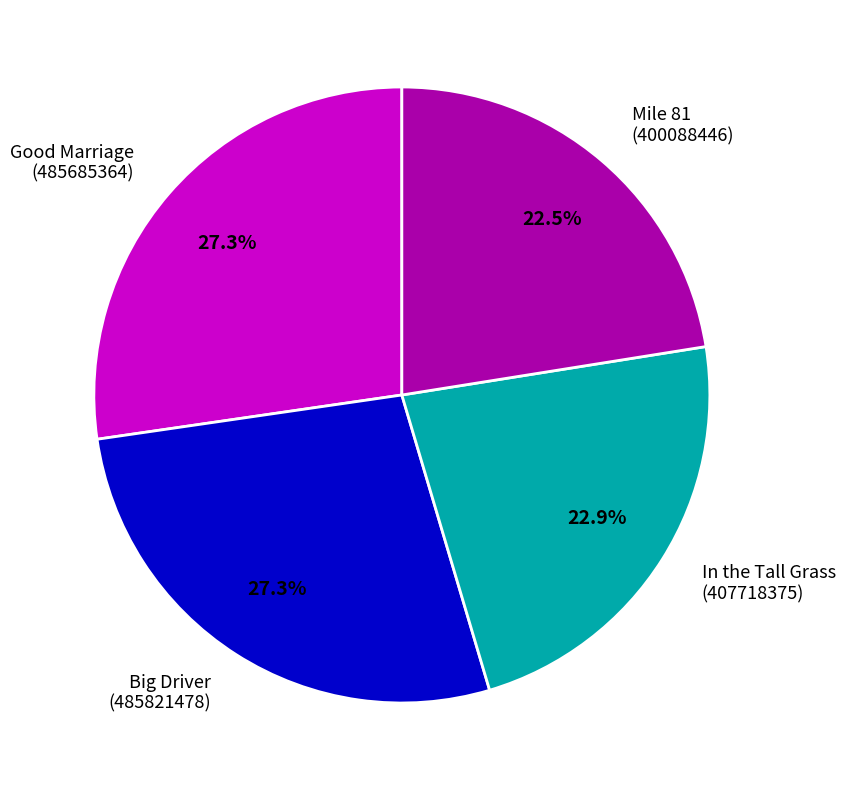

Approximately how many times larger is the value at Big Driver (485821478) compared to Good Marriage (485685364)?

1.0